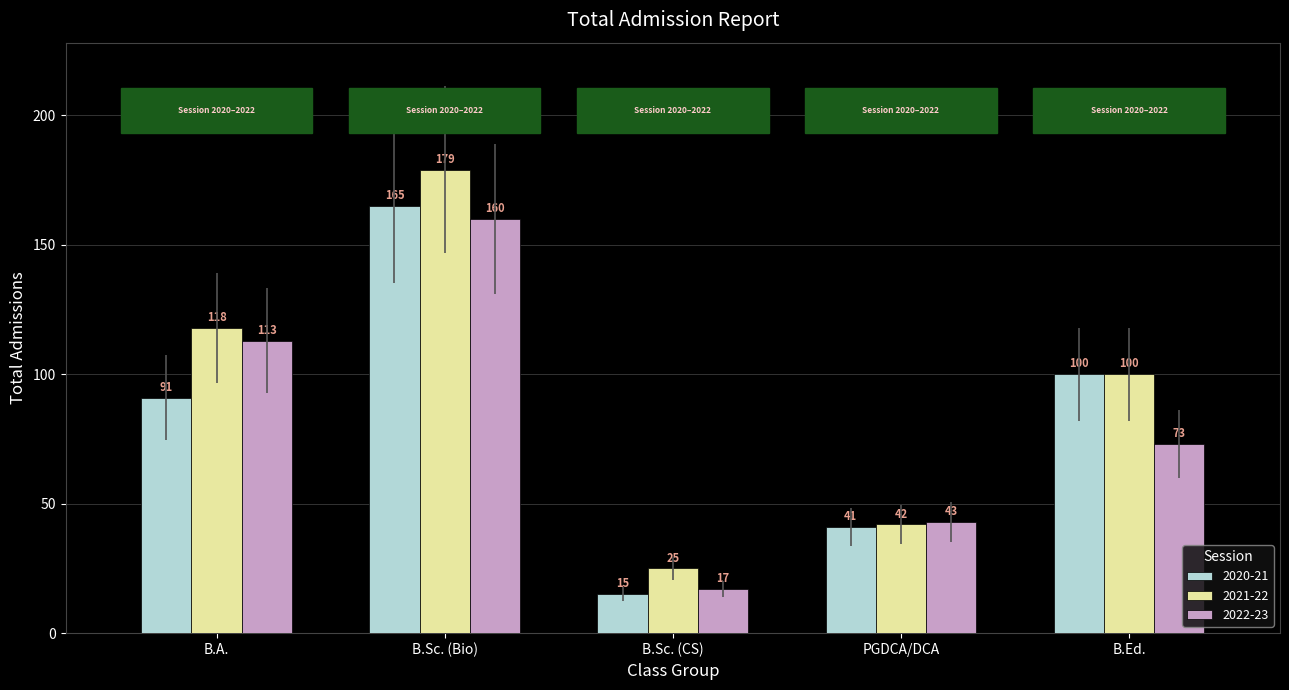

What value does the 2020-21 series have at B.A.?

91